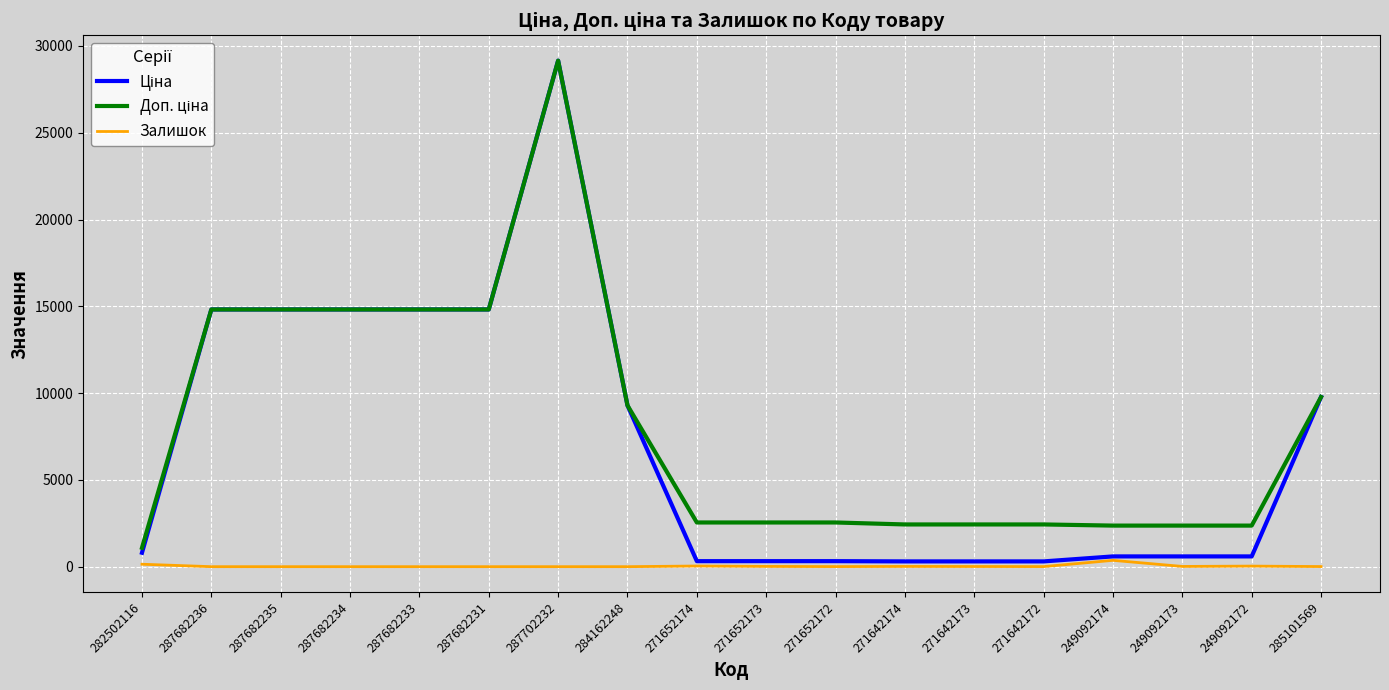

How many categories are shown in the chart?

18